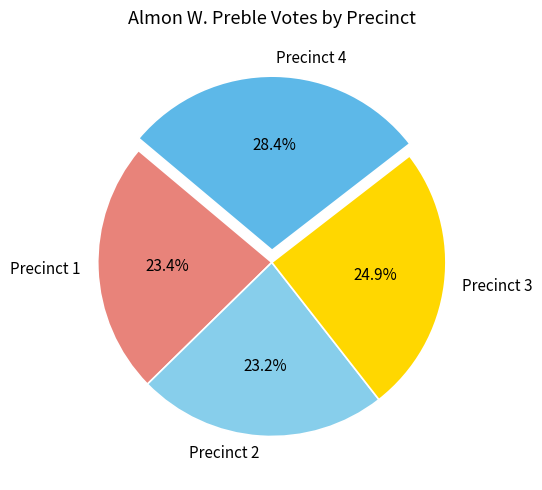

Count the number of slices in the pie.

4